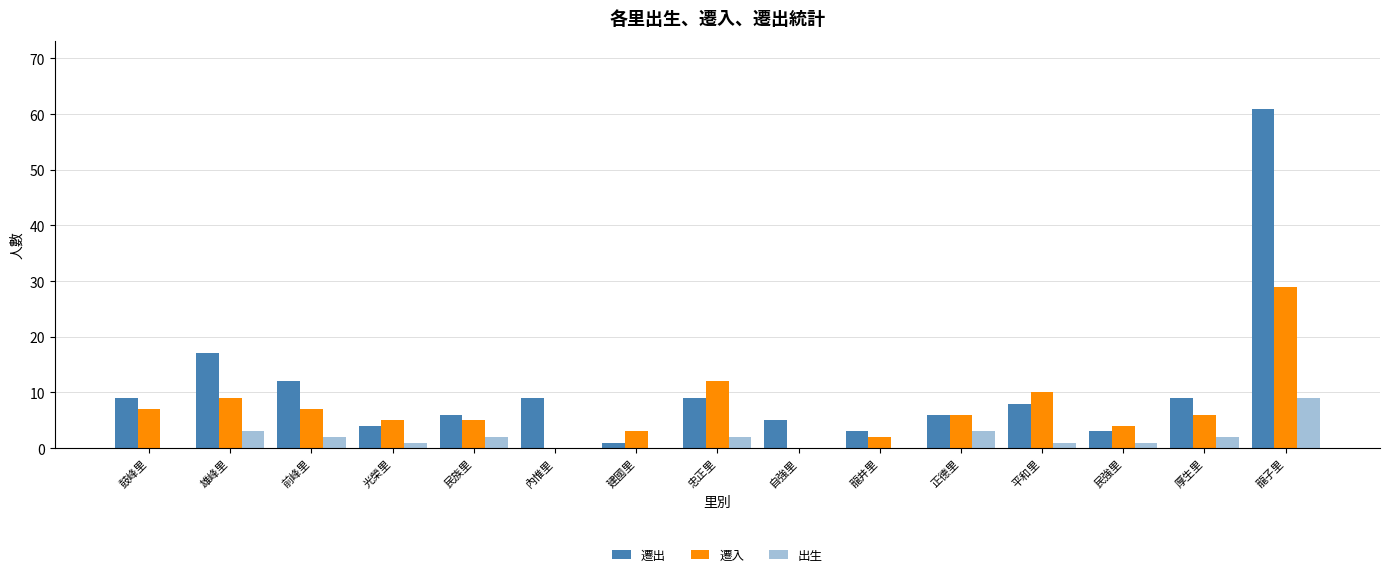

Are the bars horizontal?

No